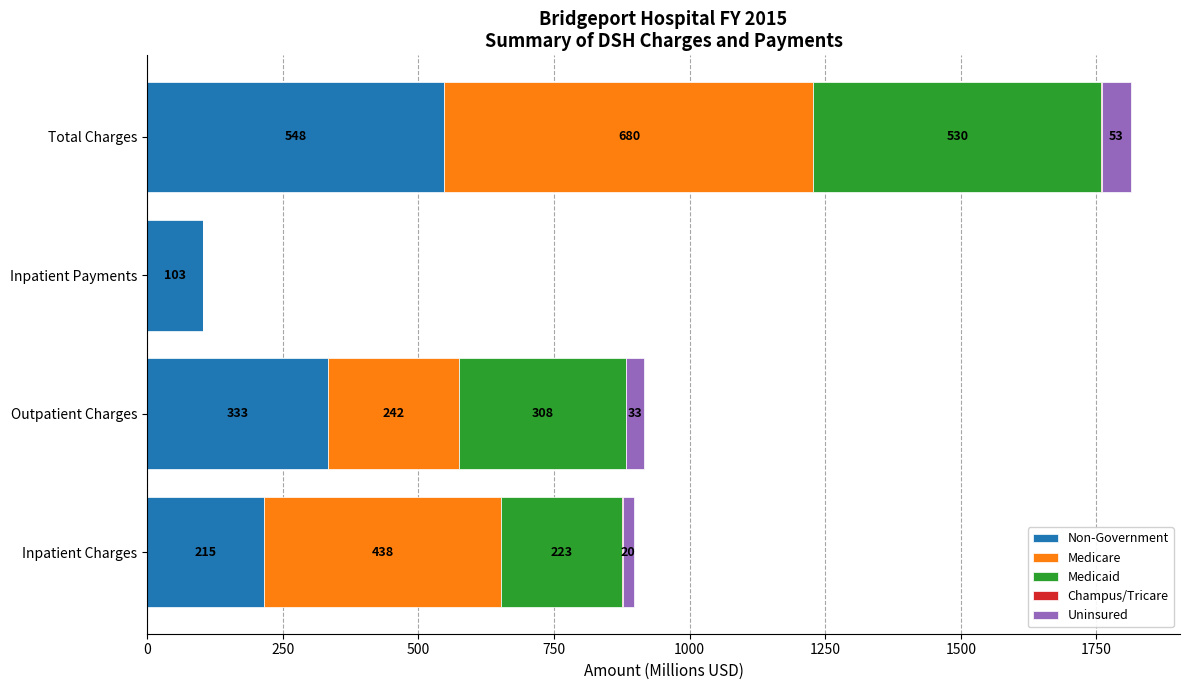

At which label does Non-Government reach its peak?

Total Charges